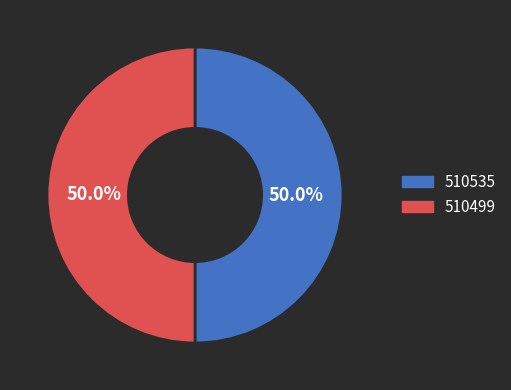

How many slices are in this pie chart?

2